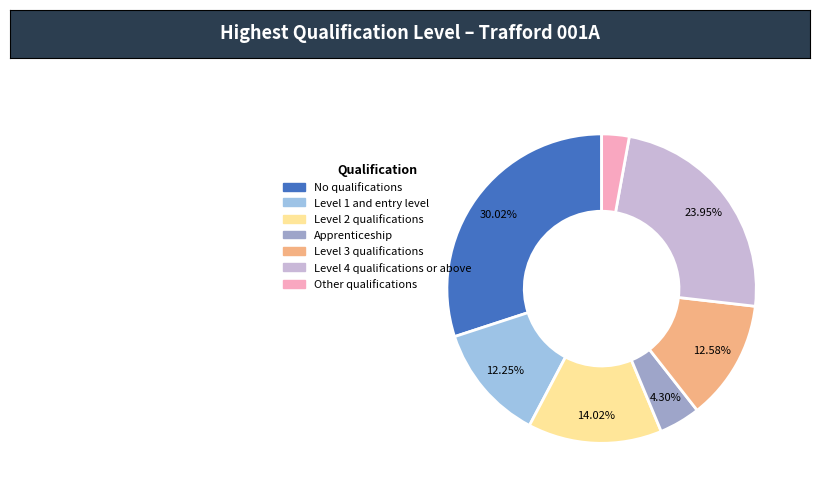

Is there any slice that represents more than half of the pie?

No